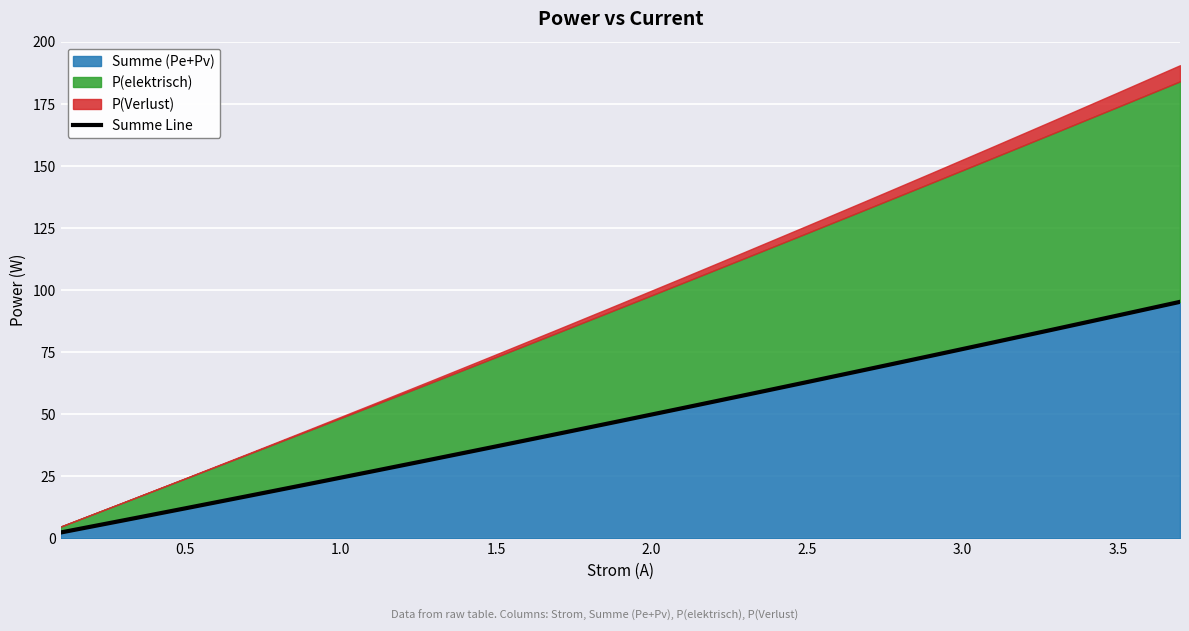

The value of Summe (Pe+Pv) at 1.5 is 22.6. True or false?

False